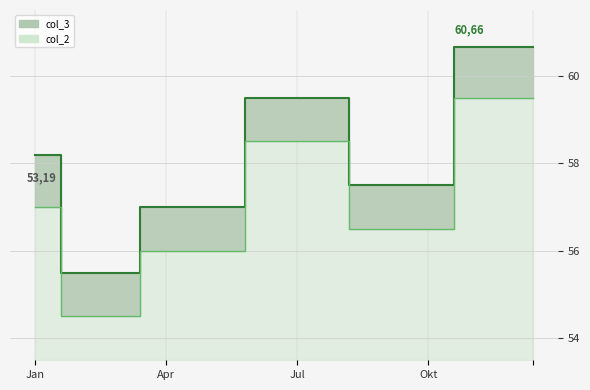

Is the value of col_3 line at 18 greater than the value of col_2 line at 16?

Yes